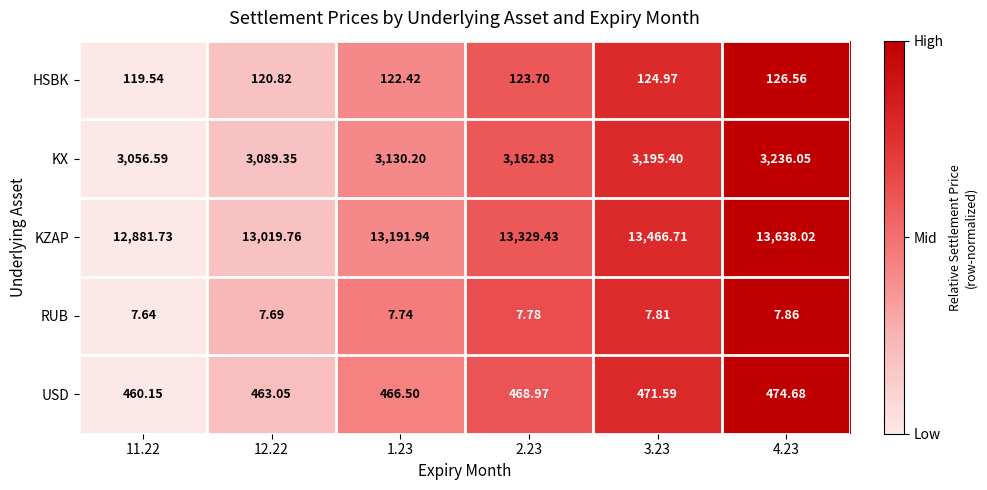

List the series in order of their peak value, highest first.

KZAP, KX, USD, HSBK, RUB